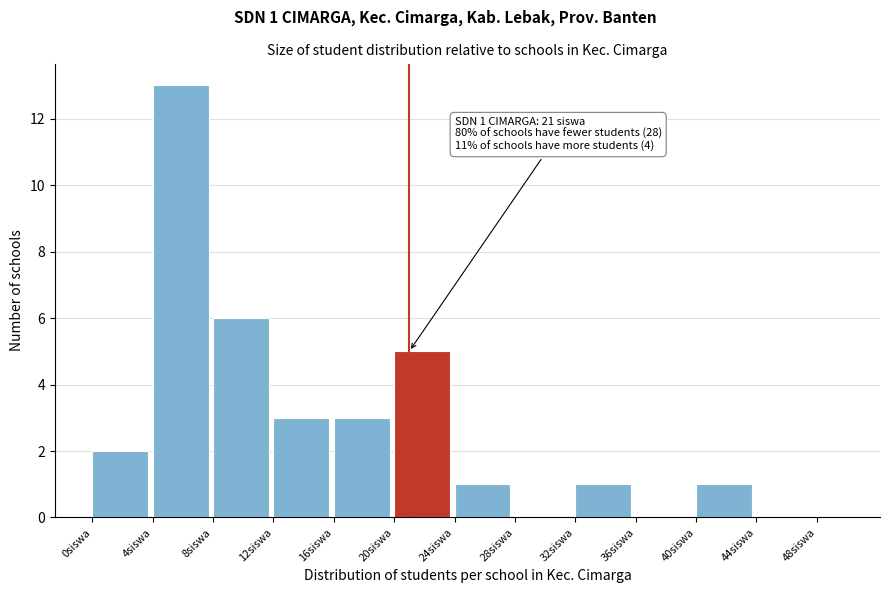

Which range on the x-axis has the tallest bar?

4 to 8